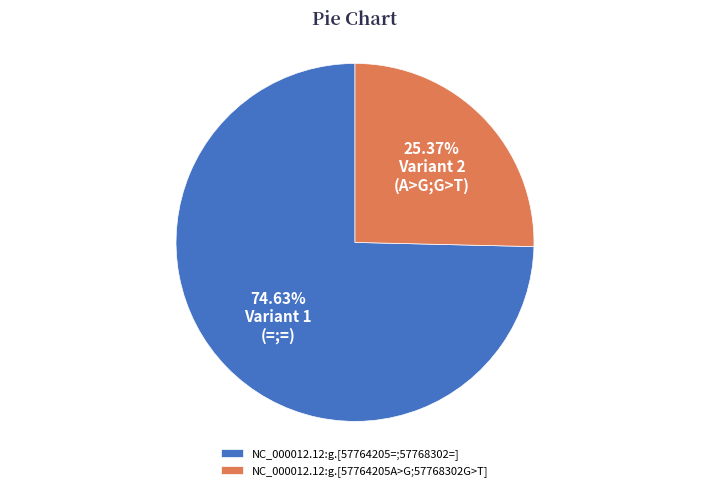

To the nearest percent, what is the difference between the largest and smallest slice percentages?

49%